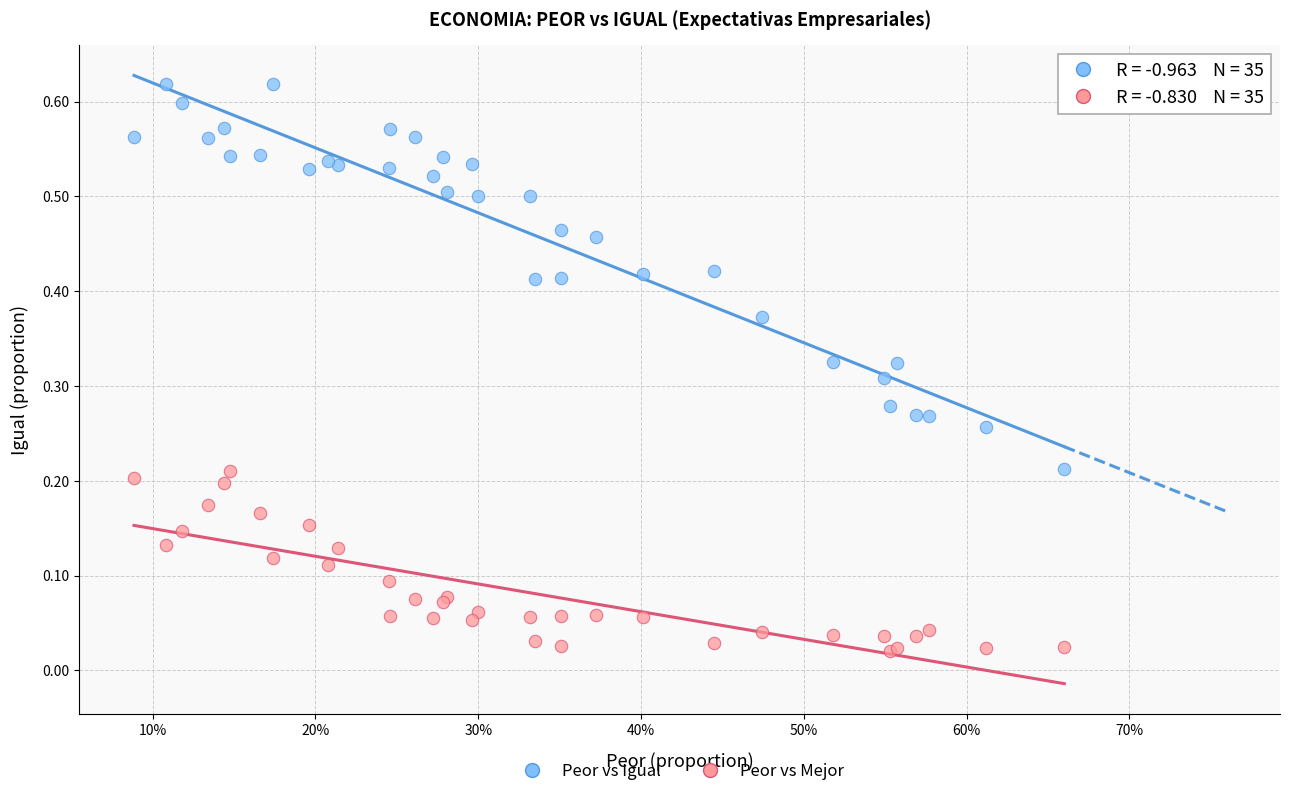

Which series reaches the minimum Y coordinate?

Peor vs Mejor